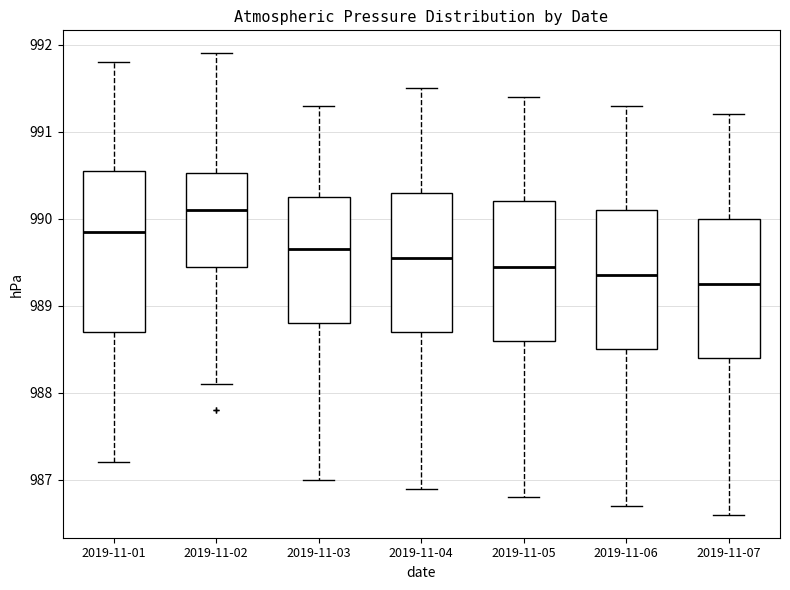

Where is the upper edge of the box for 2019-11-04 on the y-axis? The values are not printed on the chart, so give them approximately, as read against the axis.

990.3